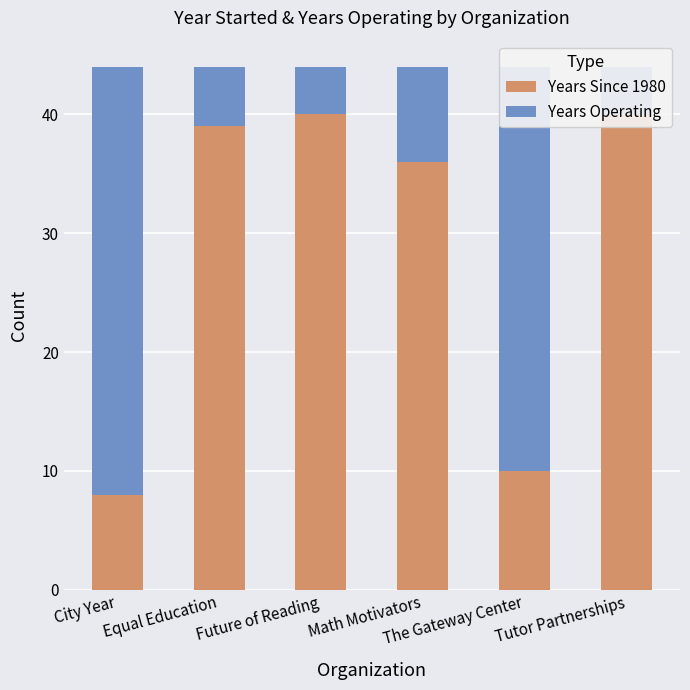

Which series has the widest spread of values?

Years Since 1980